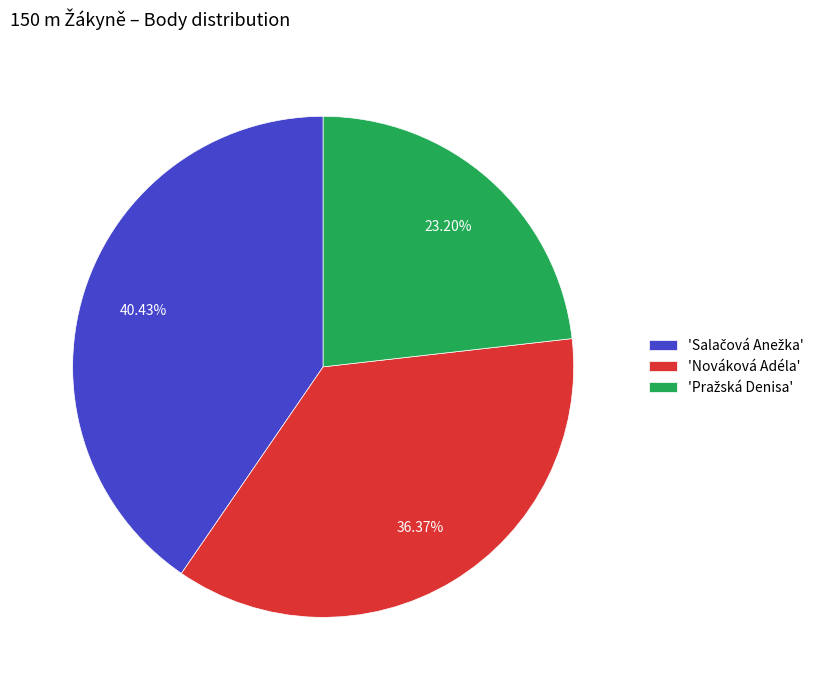

Is there a majority slice in this chart?

No